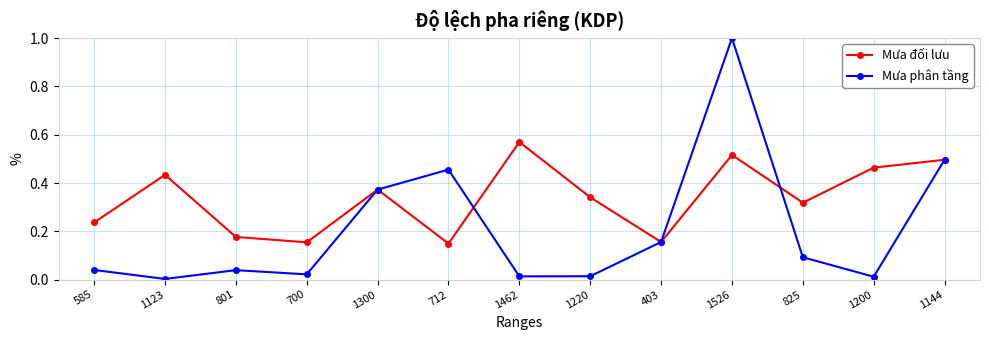

How many lines are shown in the chart?

2